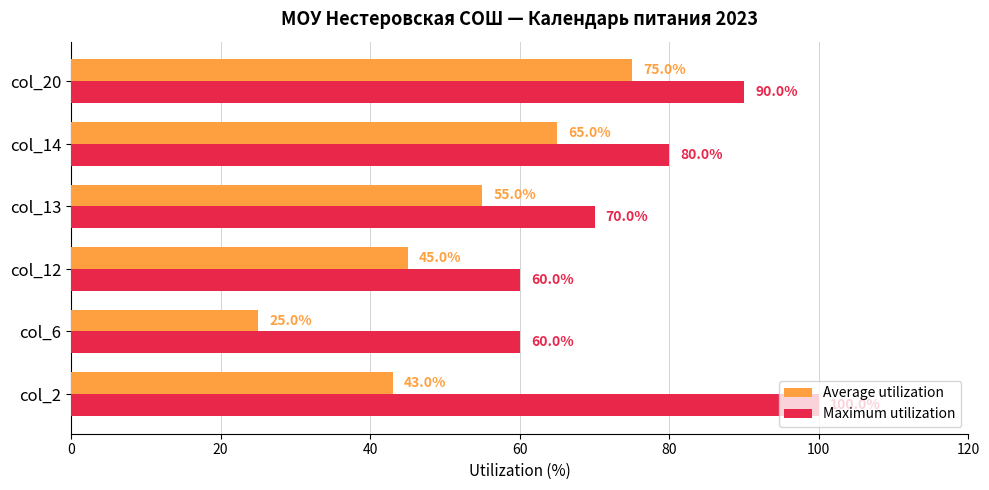

What is the lowest value of the Maximum utilization series?

60.0